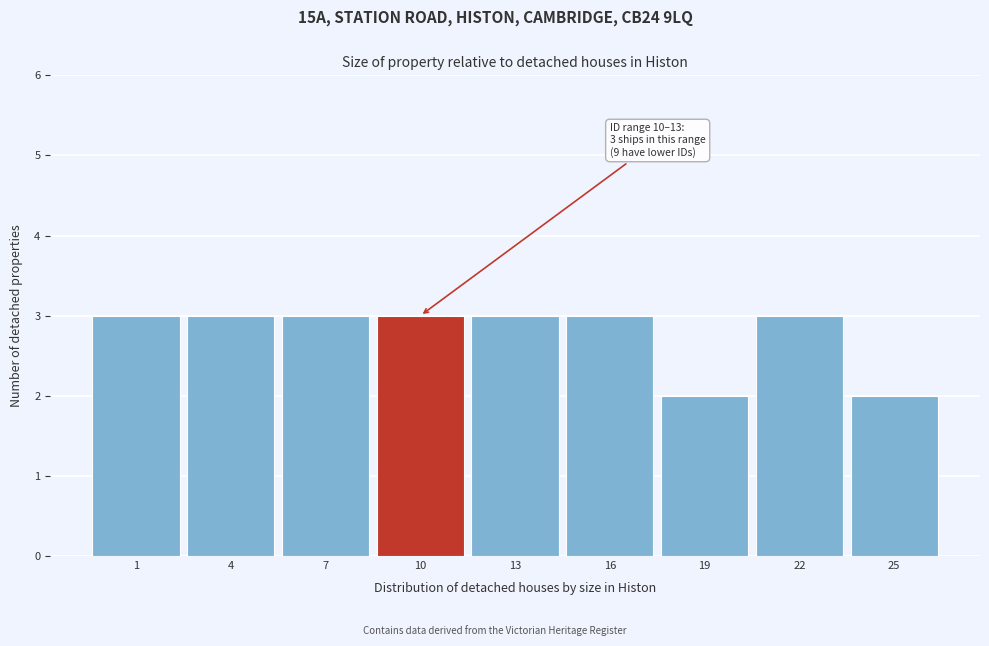

Reading left to right, what are all the values shown in this chart?

1=3	4=3	7=3	10=3	13=3	16=3	19=2	22=3	25=2